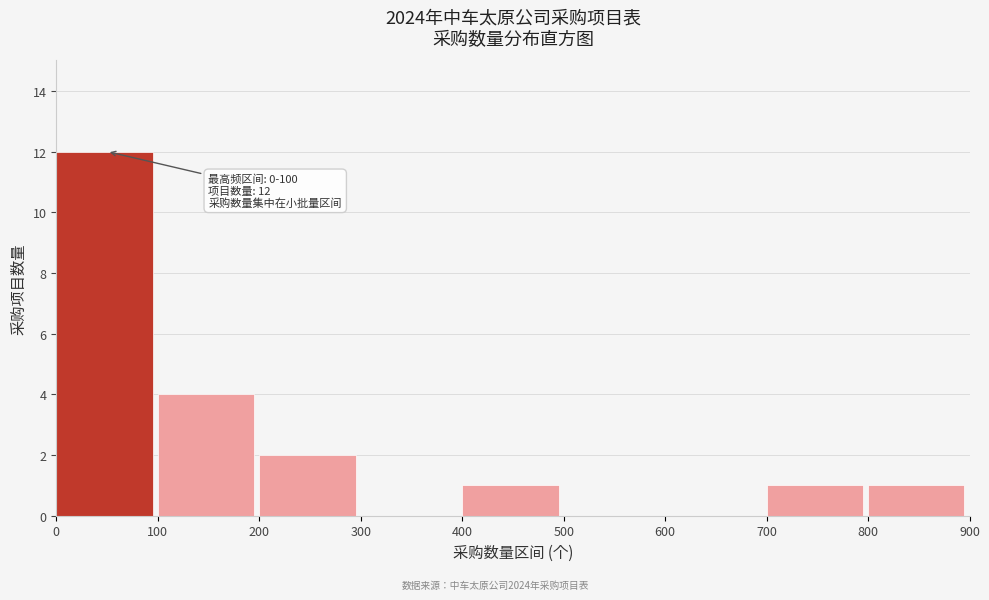

Reading left to right, what are all the values shown in this chart?

0=12	100=4	200=2	300=0	400=1	500=0	600=0	700=1	800=1